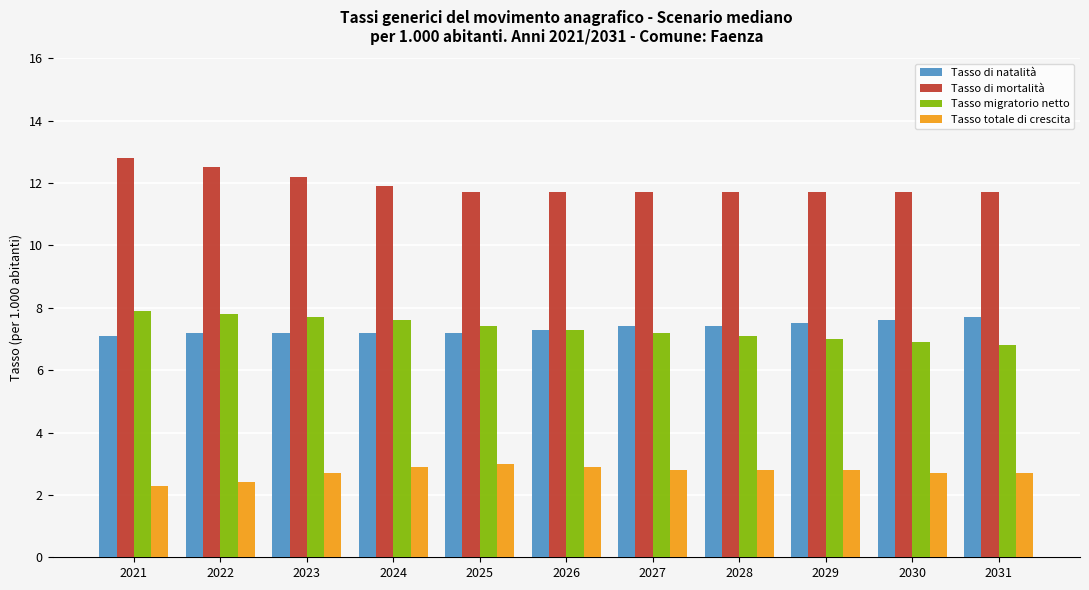

At 2021, list the series in order from smallest to largest.

Tasso totale di crescita, Tasso di natalità, Tasso migratorio netto, Tasso di mortalità